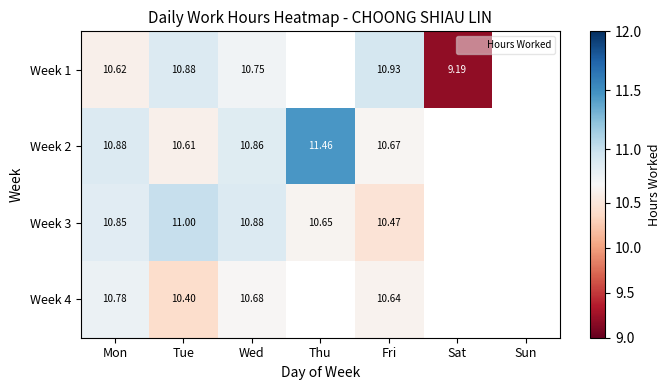

At Wed, list the series in order from smallest to largest.

Week 4, Week 1, Week 2, Week 3